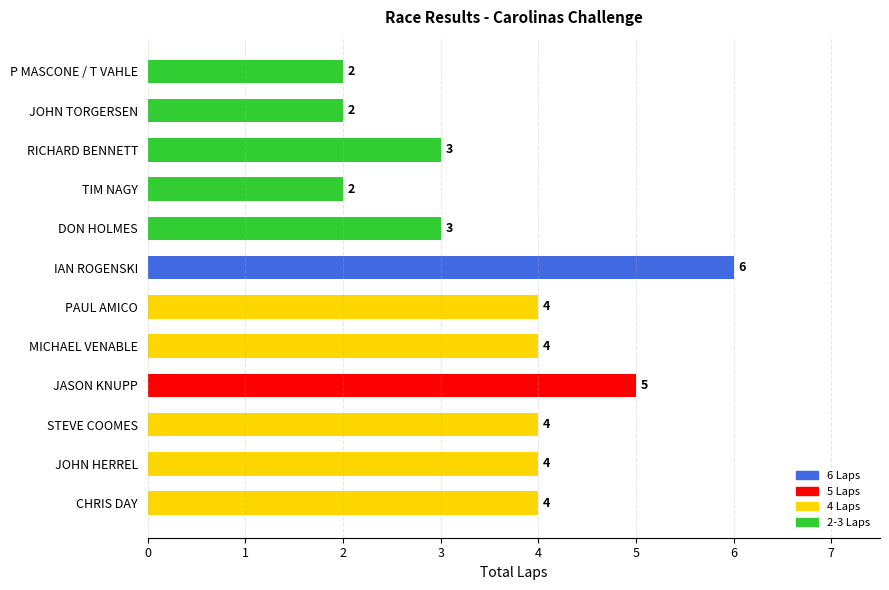

How many values are between 3 and 4?

7